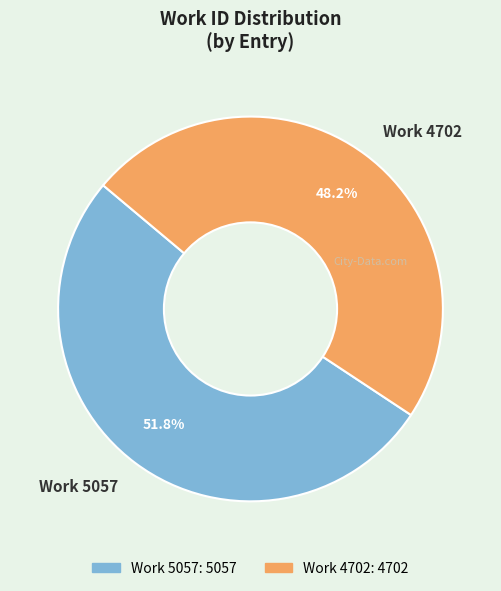

To the nearest percent, what portion does Work 5057 represent?

52%